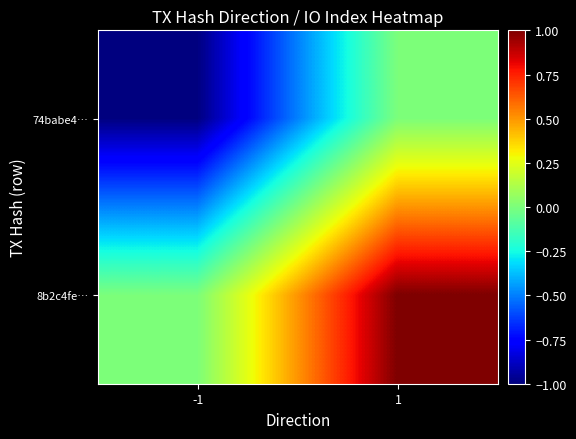

Count the number of categories in the chart.

2